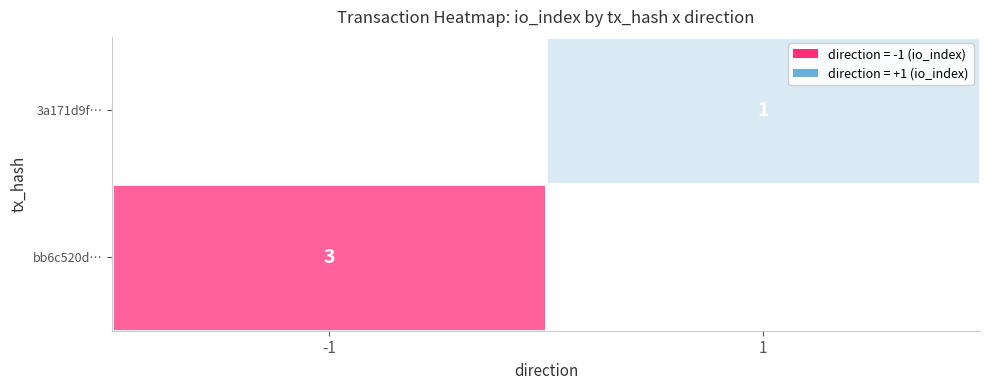

Reading right to left, extract all data points from this chart.

bb6c520d0628fa19ddc27cbb256e8b2b59be63b: io_index=3	direction=-1
3a171d9fd6fcca78e1025537166306f61a658c9: io_index=1	direction=1